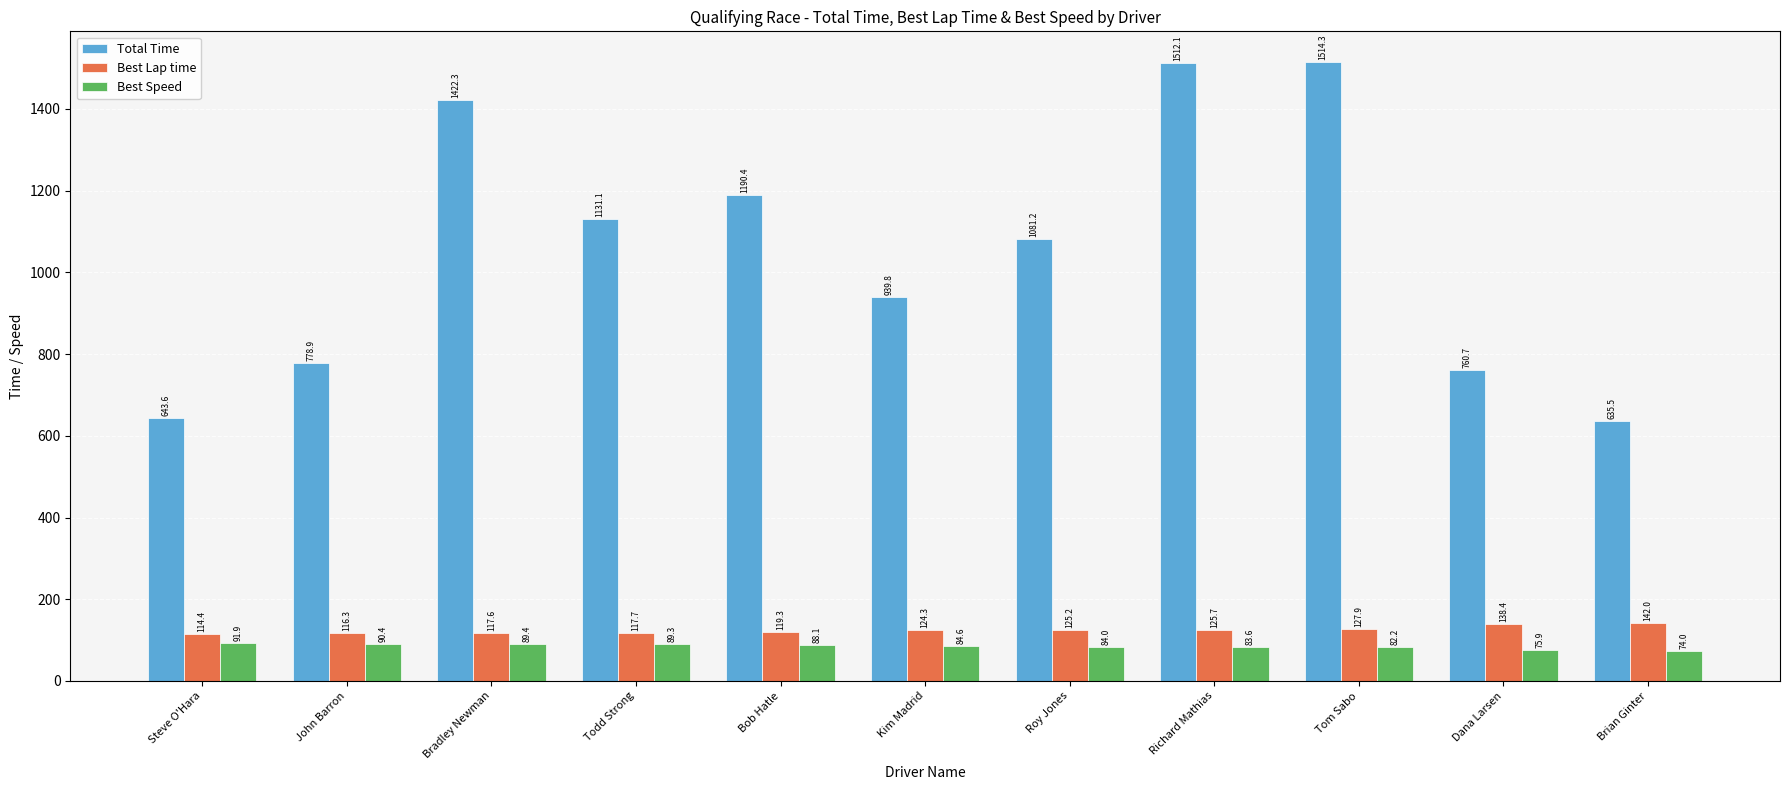

What position from the left is Richard Mathias?

8